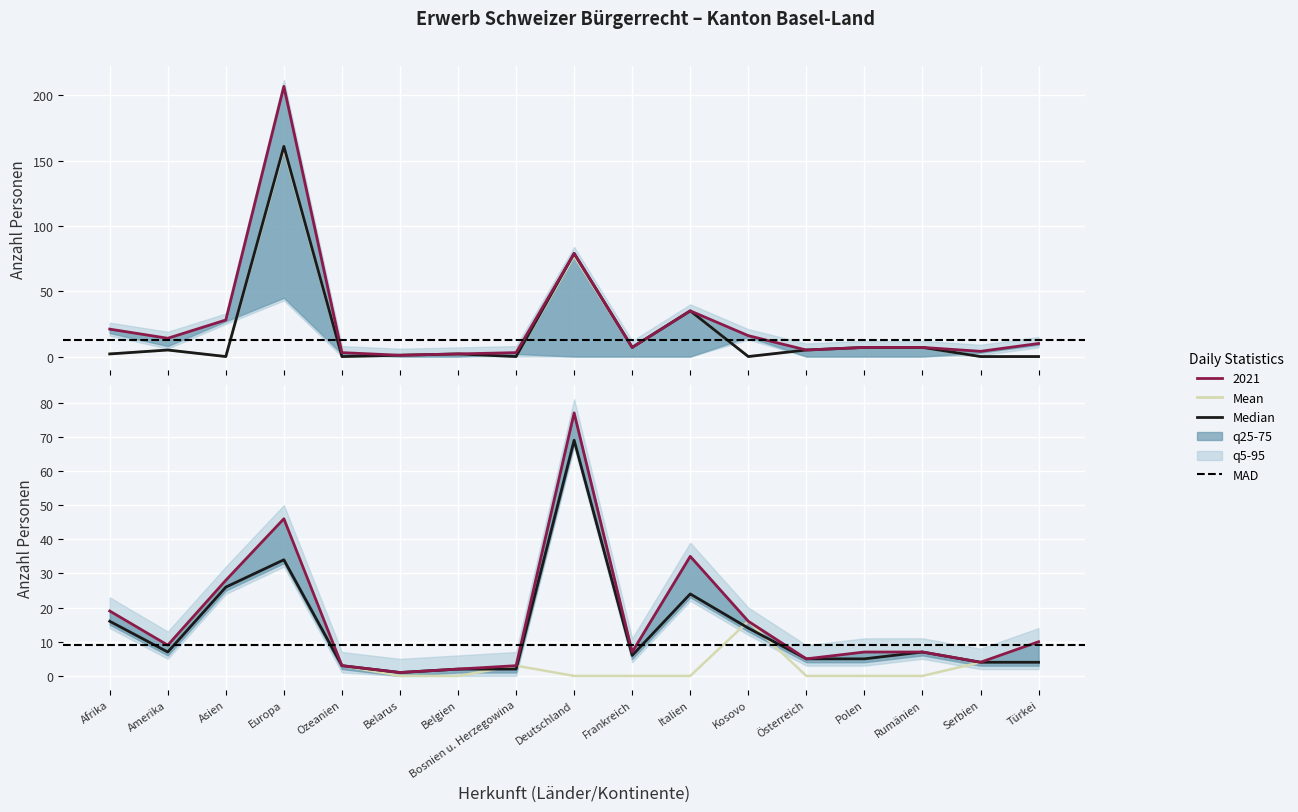

In Total AIG/VZAE, how many points are lower than both neighbors (excluding endpoints)?

1